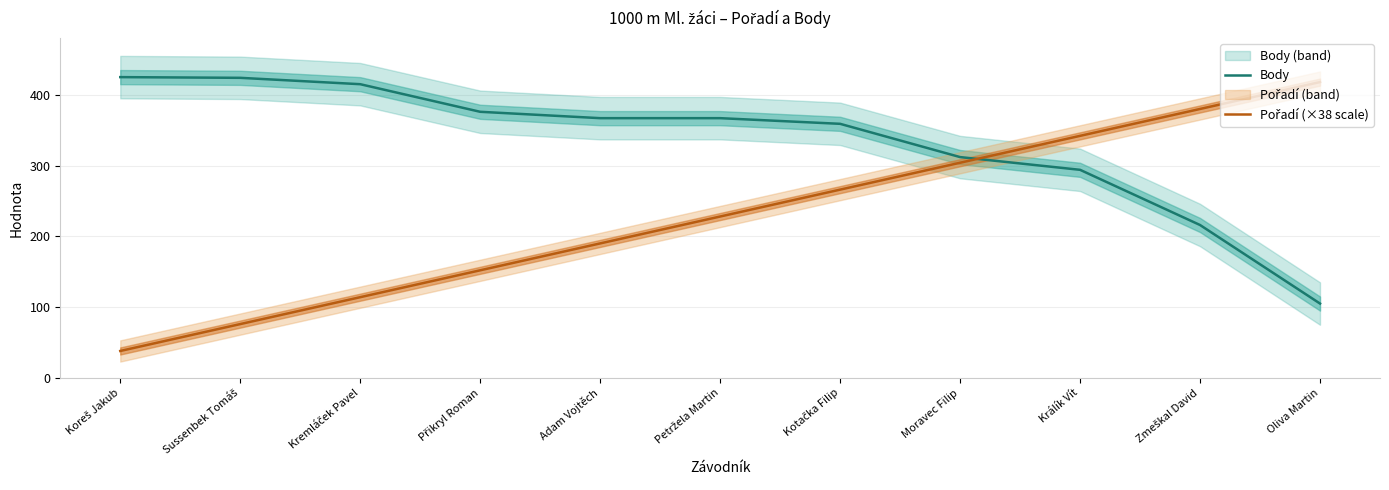

Reading left to right, extract all data points from this chart.

Body: Koreš Jakub=425	Sussenbek Tomáš=424	Kremláček Pavel=415	Přikryl Roman=376	Adam Vojtěch=367	Petržela Martin=367	Kotačka Filip=359	Moravec Filip=312	Králík Vít=294	Zmeškal David=216	Oliva Martin=105
Pořadí (×38 scale): Koreš Jakub=38	Sussenbek Tomáš=76	Kremláček Pavel=114	Přikryl Roman=152	Adam Vojtěch=190	Petržela Martin=228	Kotačka Filip=266	Moravec Filip=304	Králík Vít=342	Zmeškal David=380	Oliva Martin=418